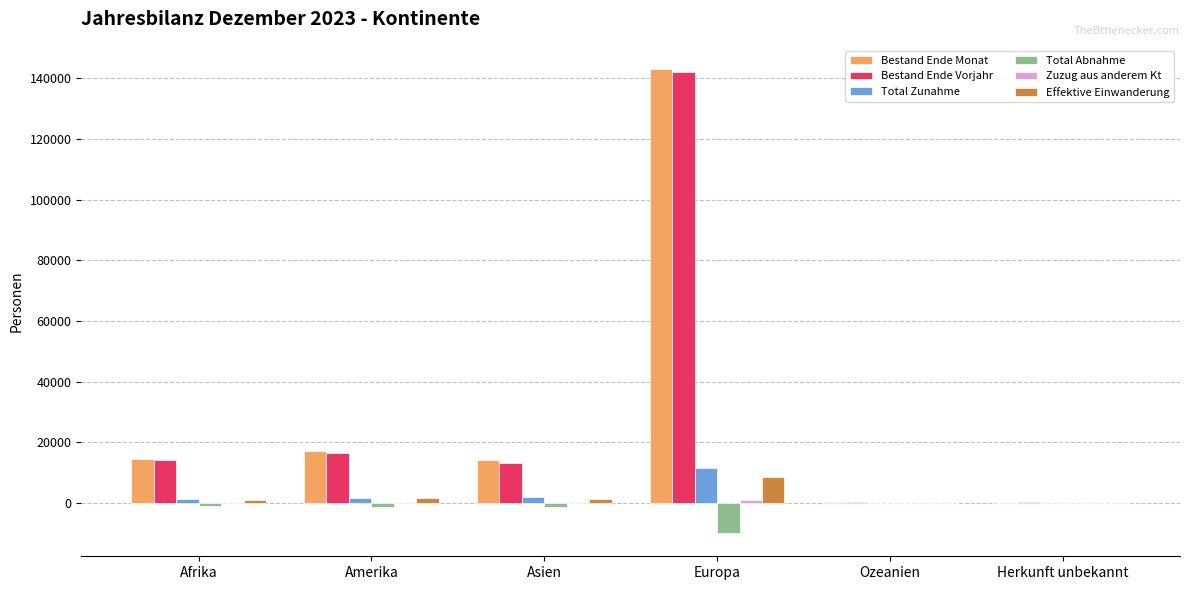

At which category is the sum across all series the highest?

Europa